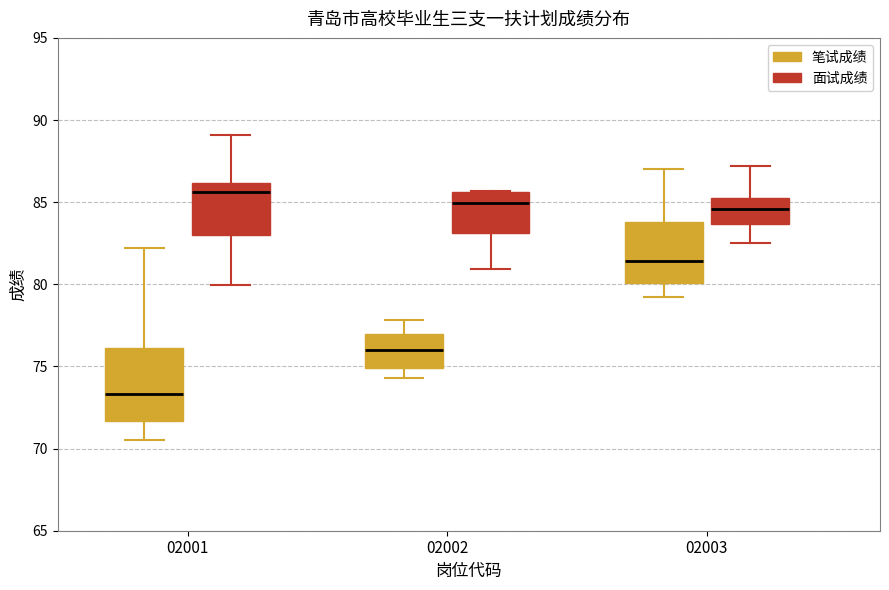

Reading left to right, read every box against the y-axis: the position of its median line, the range the box covers, and the ends of its whiskers. The values are not printed on the chart, so give them approximately, as read against the axis.

02001 (笔试成绩): median 73.5, box 71.5 to 76.0, whiskers 70.5 to 82.0
02001 (面试成绩): median 85.5, box 83.0 to 86.0, whiskers 80.0 to 89.0
02002 (笔试成绩): median 76.0, box 75.0 to 77.0, whiskers 74.5 to 78.0
02002 (面试成绩): median 85.0, box 83.0 to 85.5, whiskers 81.0 to 85.5
02003 (笔试成绩): median 81.5, box 80.0 to 84.0, whiskers 79.0 to 87.0
02003 (面试成绩): median 84.5, box 83.5 to 85.0, whiskers 82.5 to 87.0